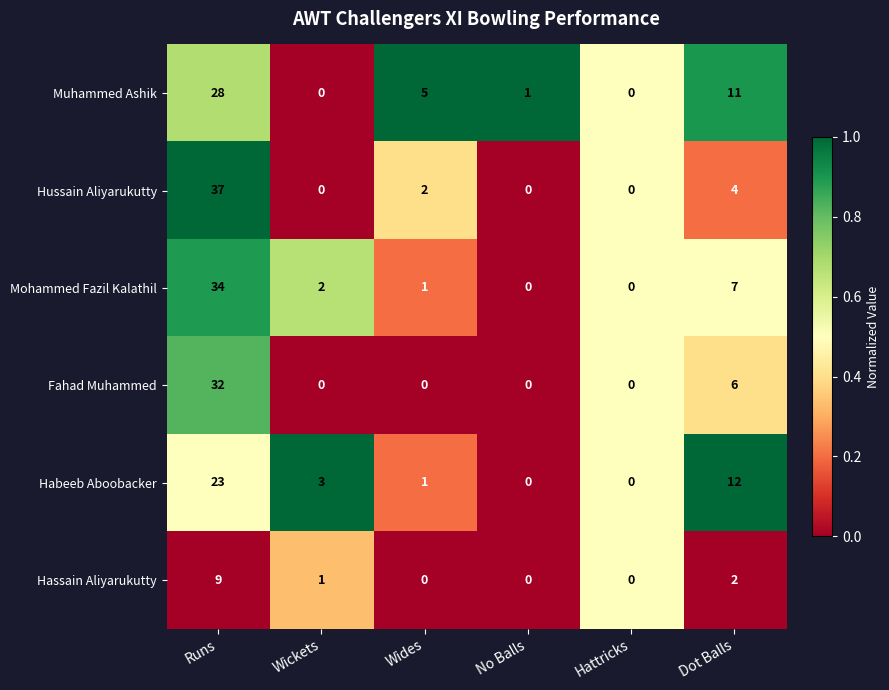

What is the difference between the maximum and minimum values in the Habeeb Aboobacker series?

23